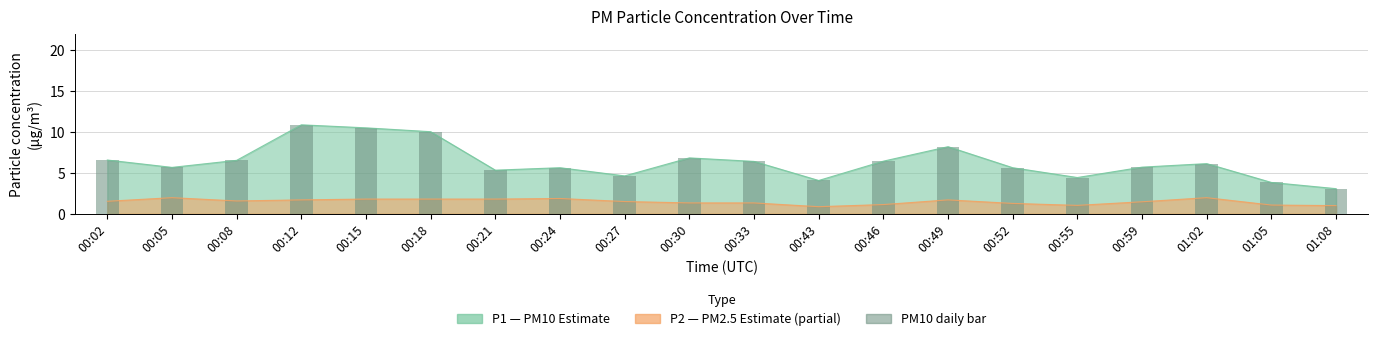

The chart shows a value of 5.6 at 00:24. True or false?

True